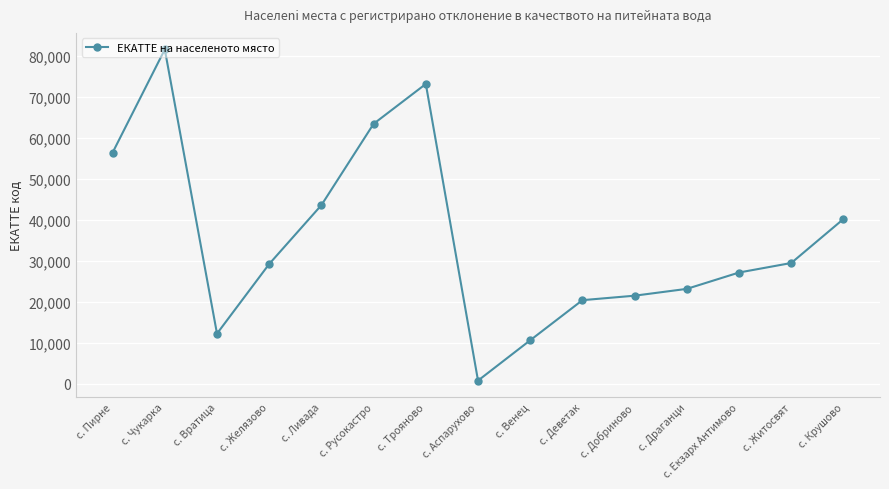

How many lines are shown in the chart?

1